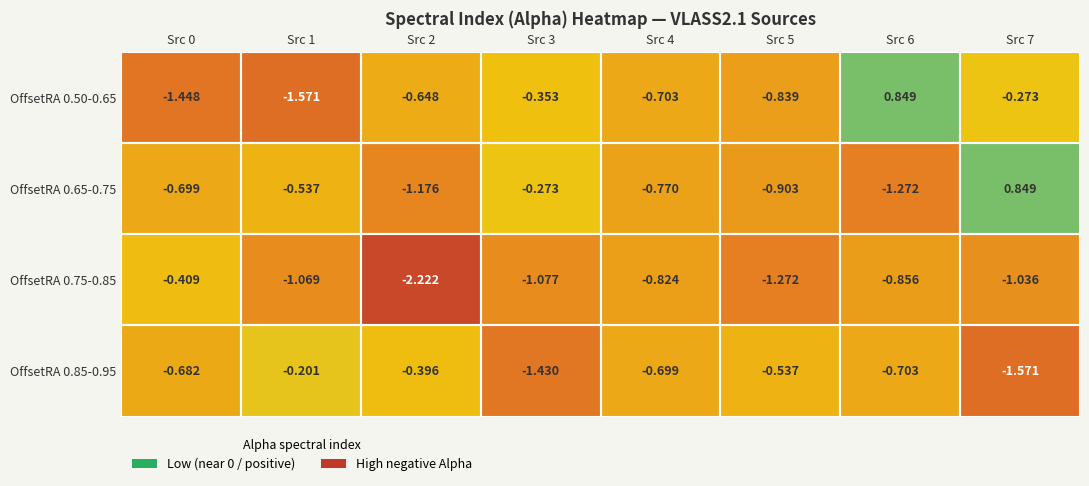

Is the value of OffsetRA 0.50-0.65 at Src 2 greater than the value of OffsetRA 0.65-0.75 at Src 6?

Yes